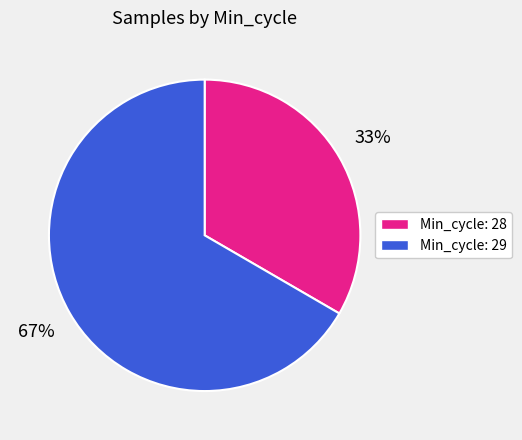

The Min_cycle: 29 slice represents 60% of the pie. True or false?

False